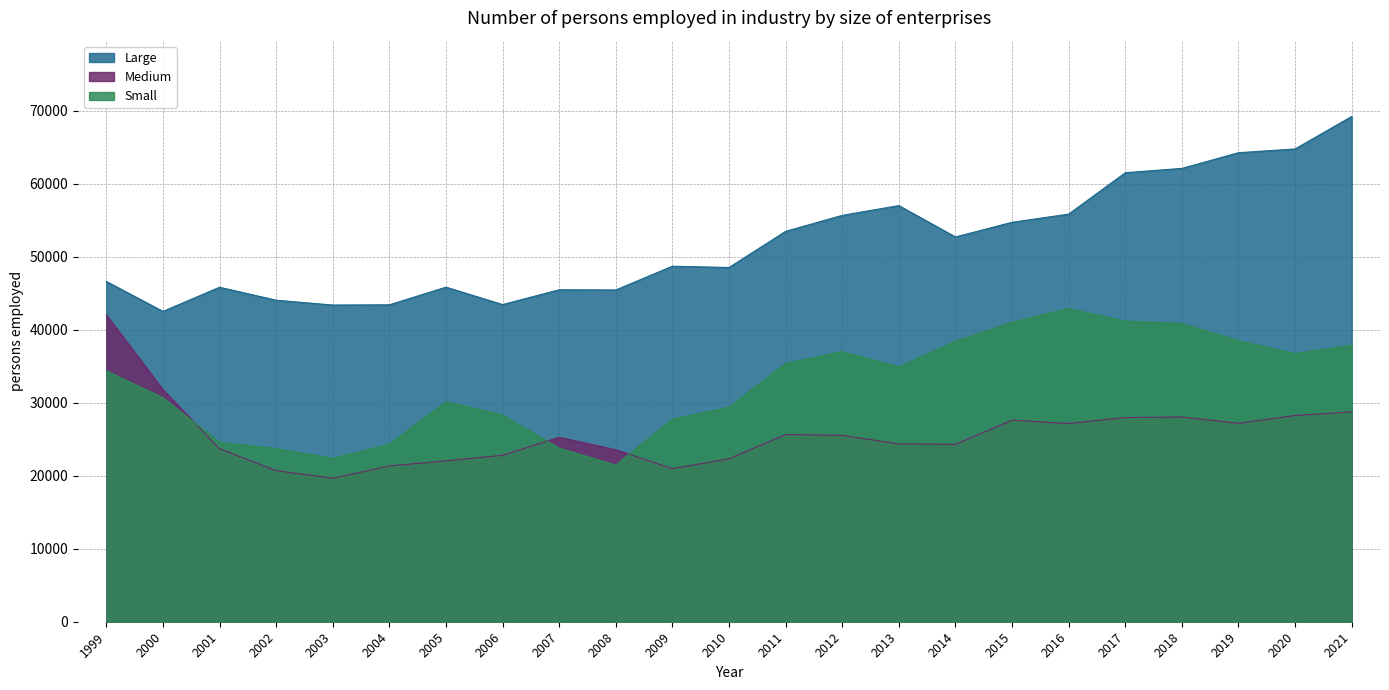

What is the maximum value shown in the chart?

69233